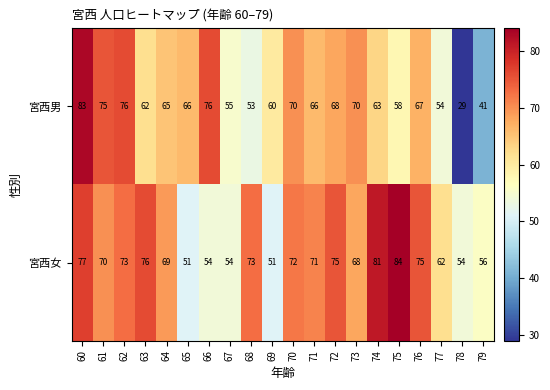

At how many categories does at least one series exceed 59?

17